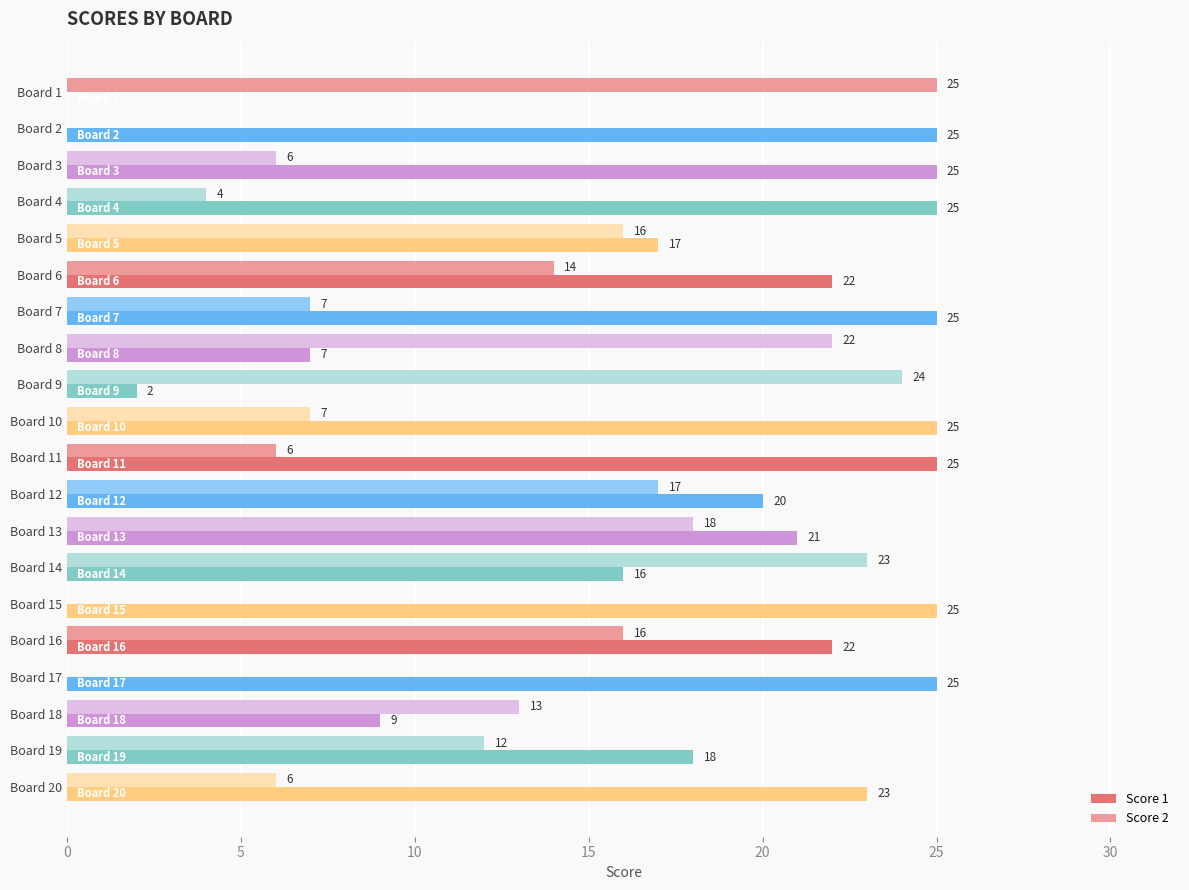

What is the total value across all series at Board 2?

25